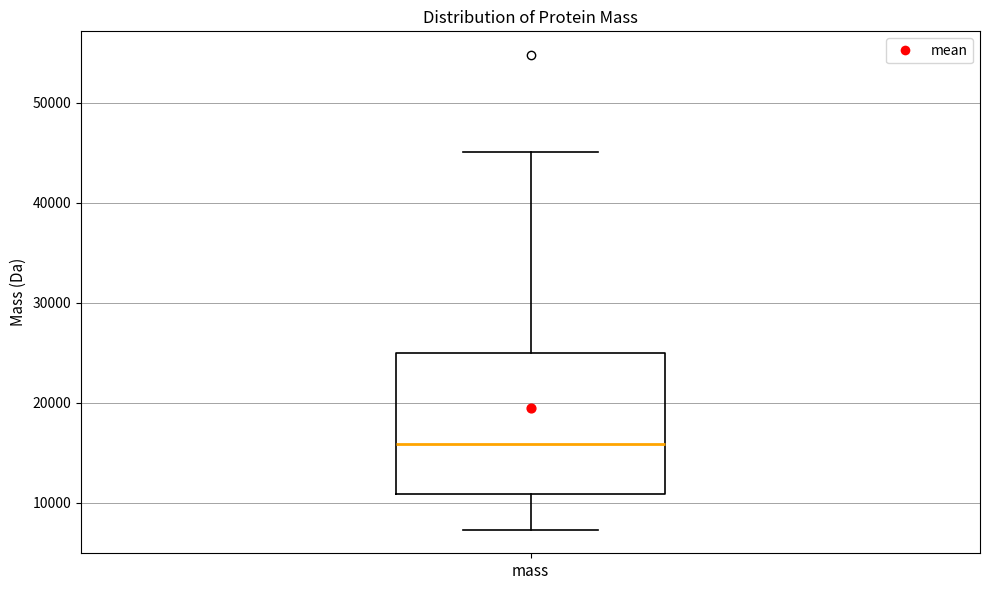

Where does the upper whisker of the box for mass end on the y-axis? The values are not printed on the chart, so give them approximately, as read against the axis.

45000